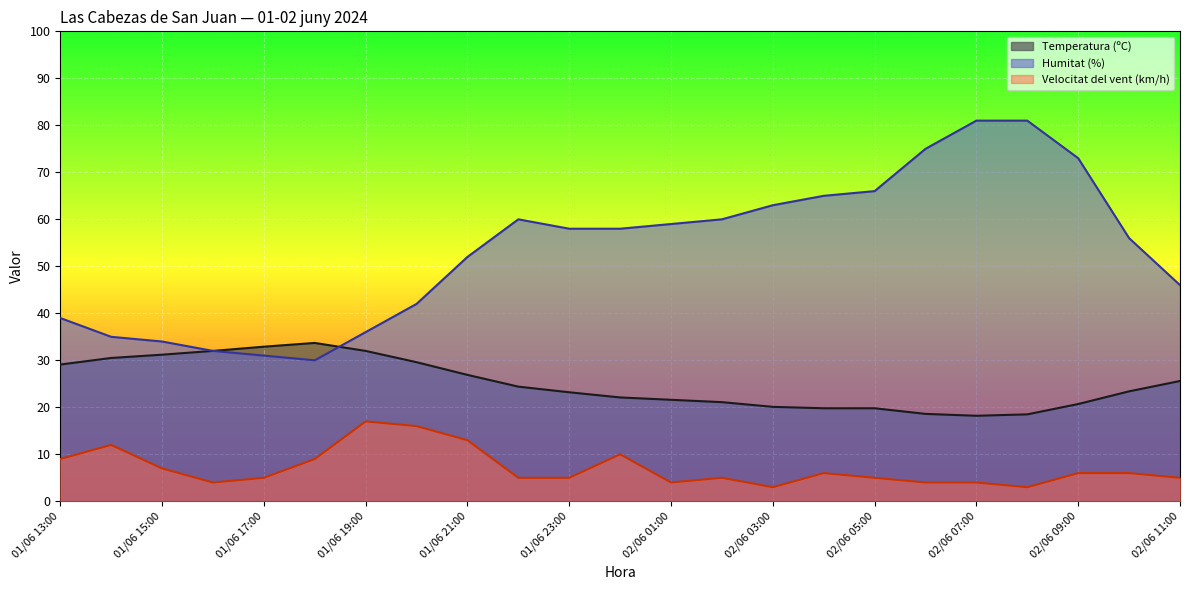

In Humitat (%), how many points are higher than both neighbors (excluding endpoints)?

1